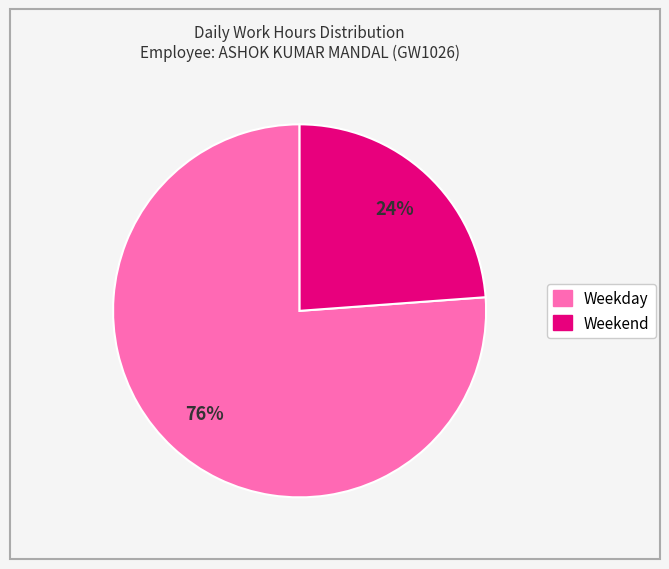

To the nearest percent, what is the average slice percentage?

50%